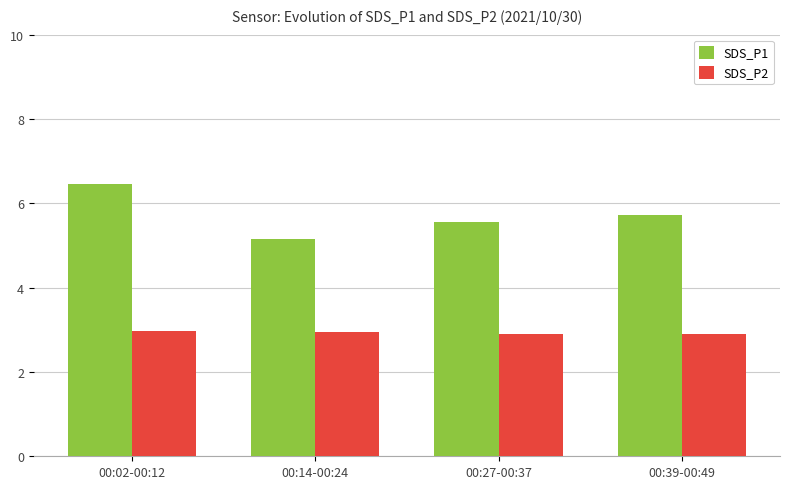

What are all the series names shown in the legend?

SDS_P1, SDS_P2